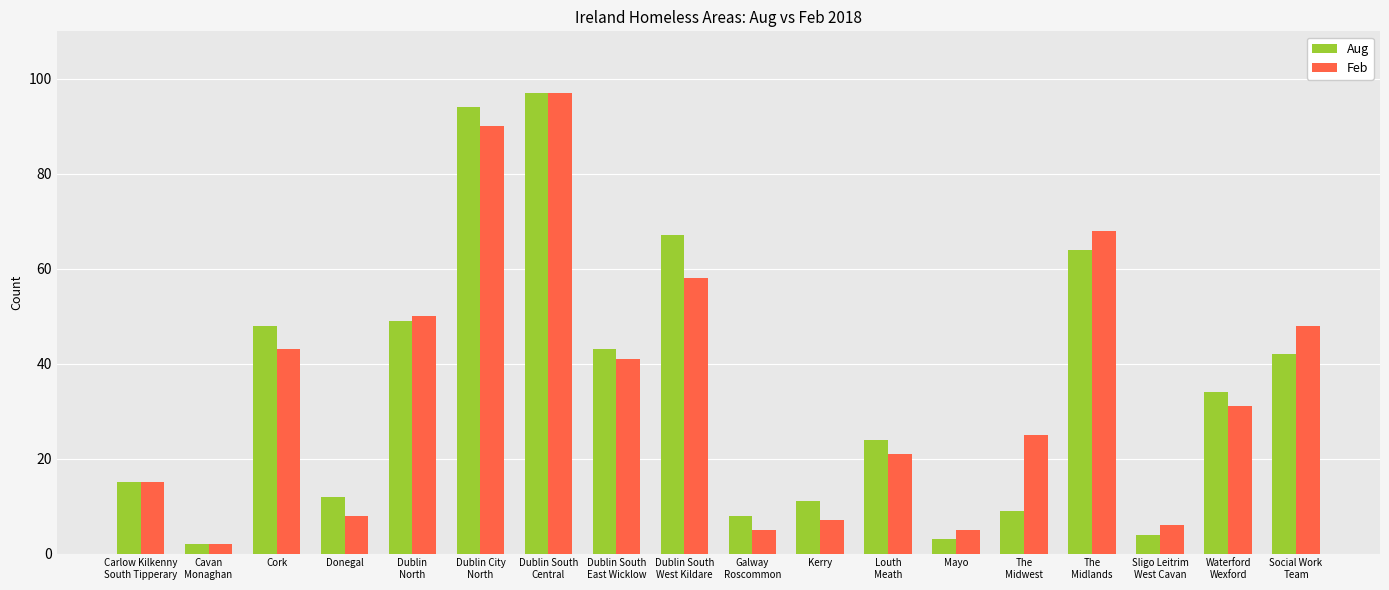

What is the sum of all Feb values?

620